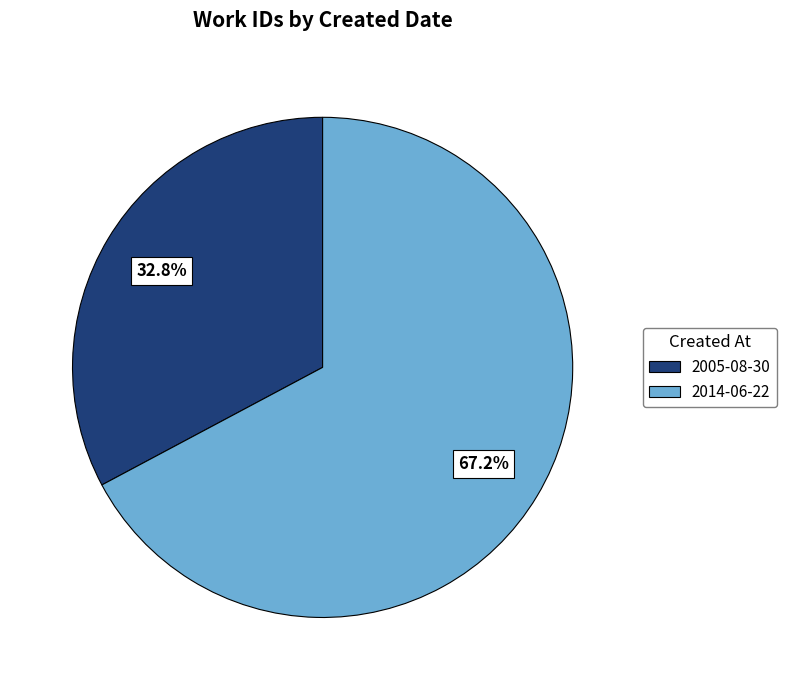

Which slice is the smallest?

2005-08-30